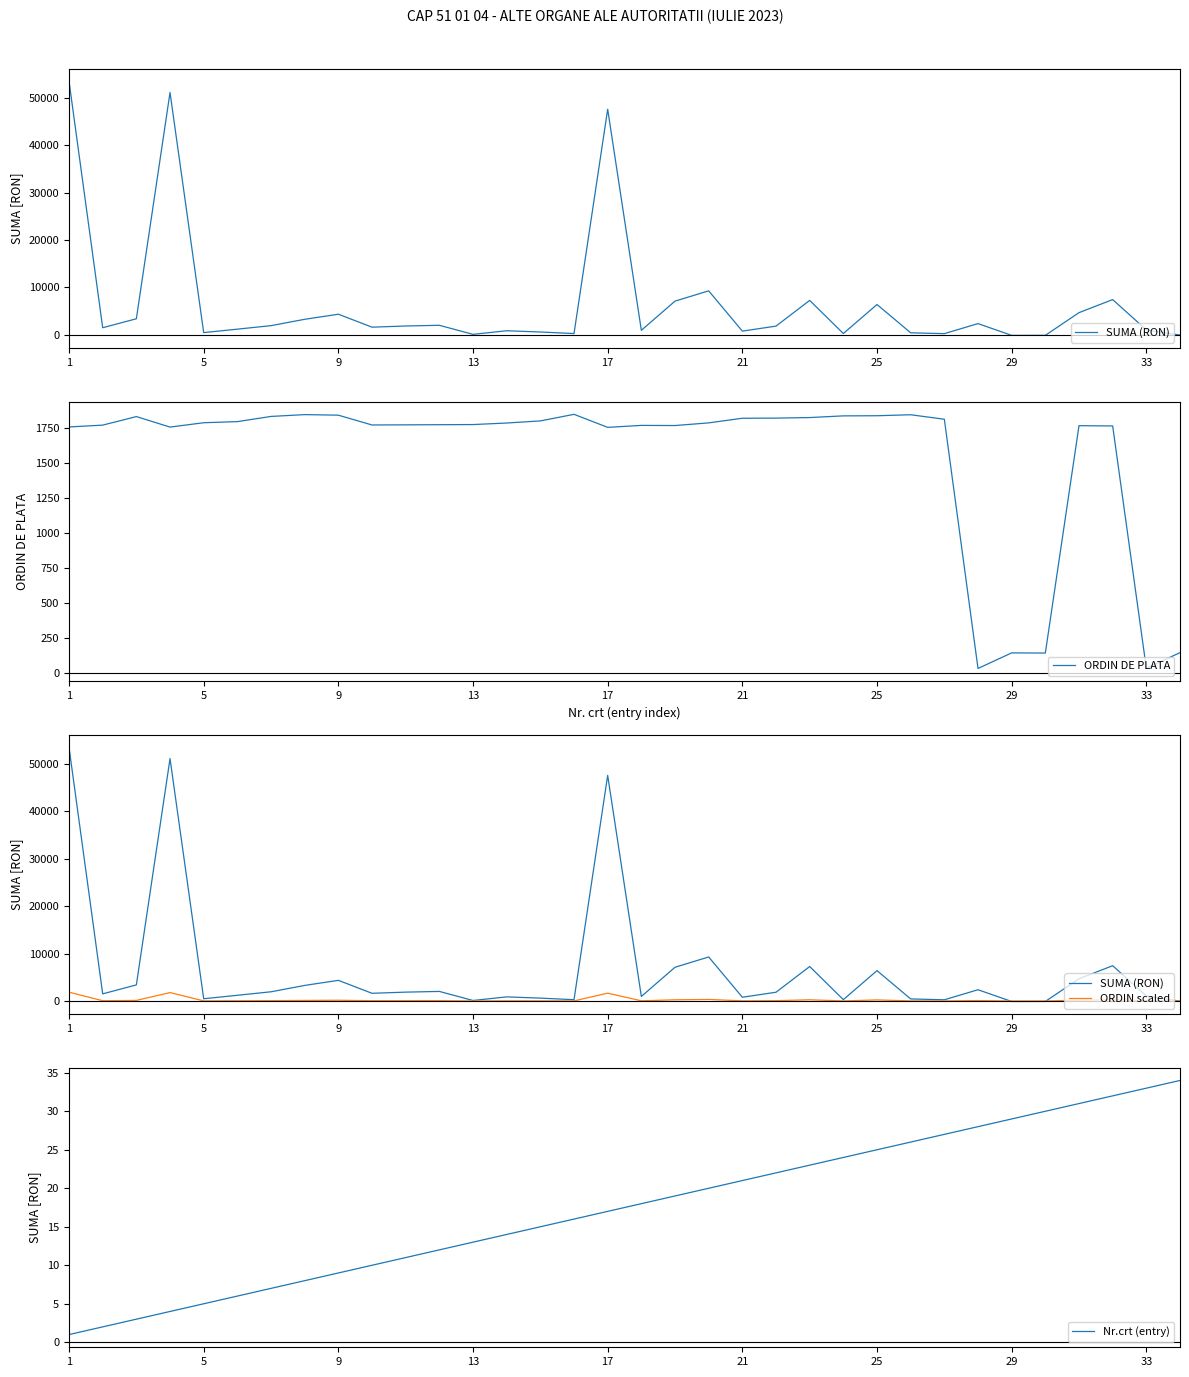

What is the maximum value shown in the chart?

53503.6